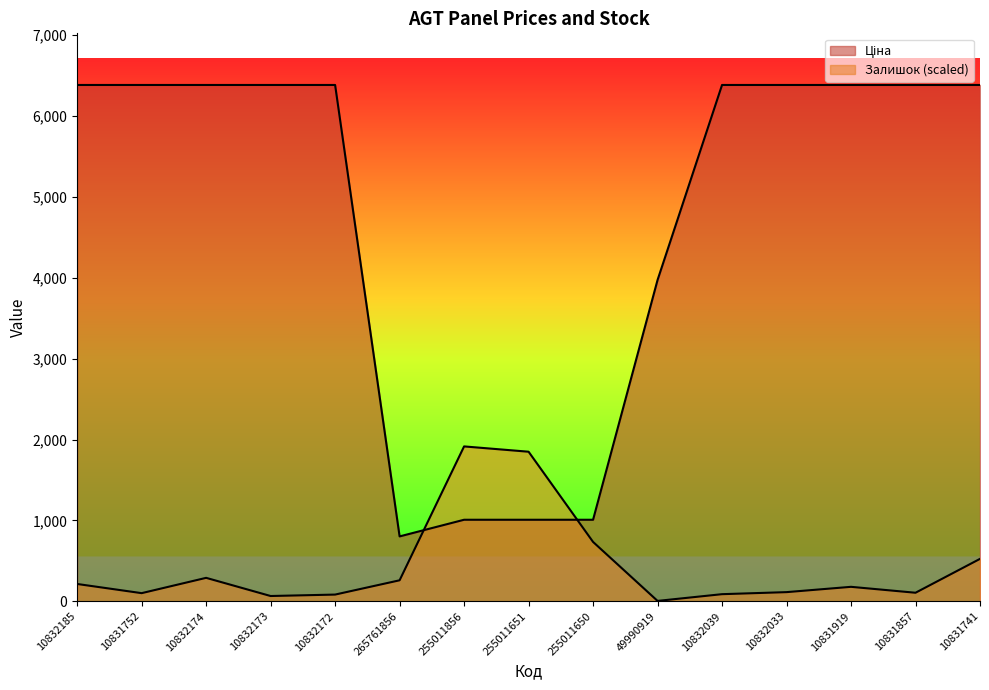

True or false: Ціна has more than 1 interior local peaks.

False